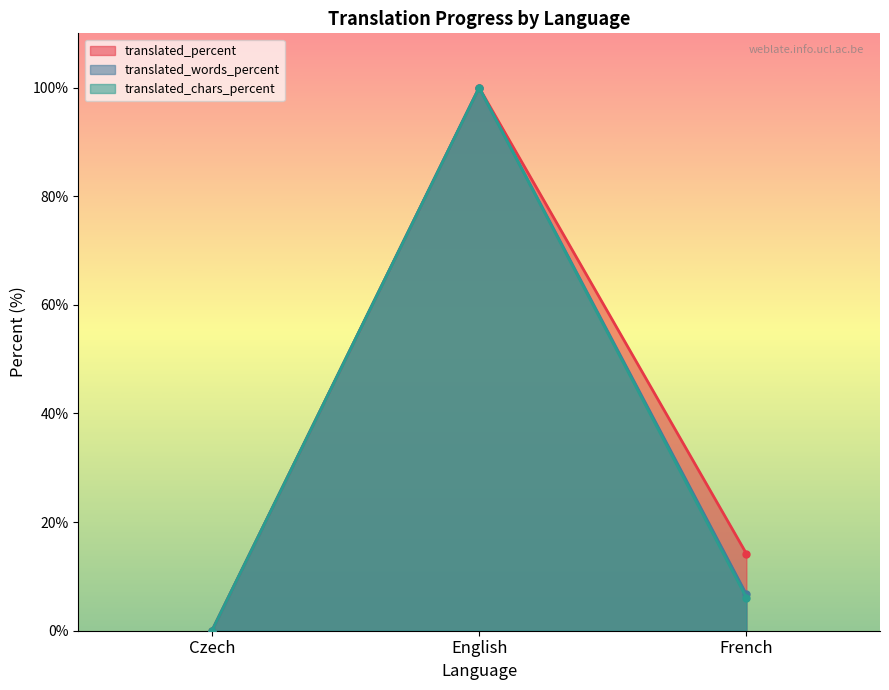

Which series has the largest range (max minus min)?

translated